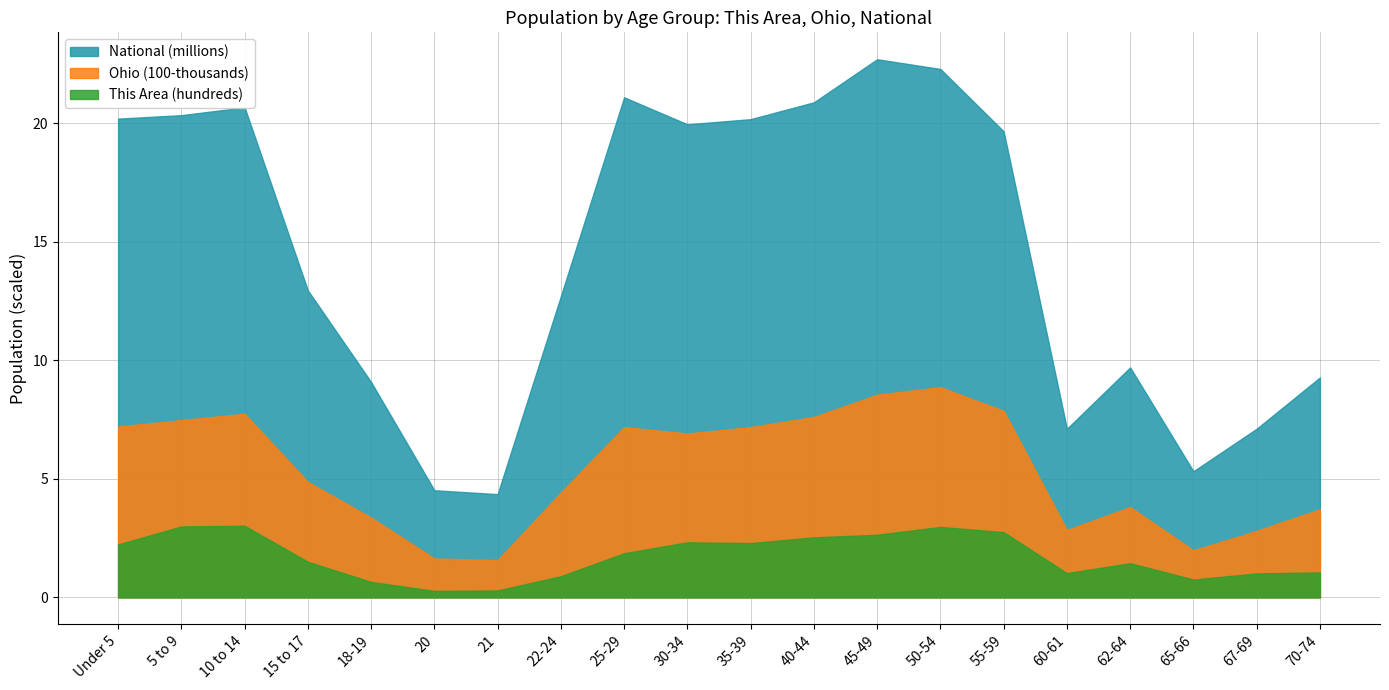

The Ohio series shows 1.6 at 20. True or false?

True